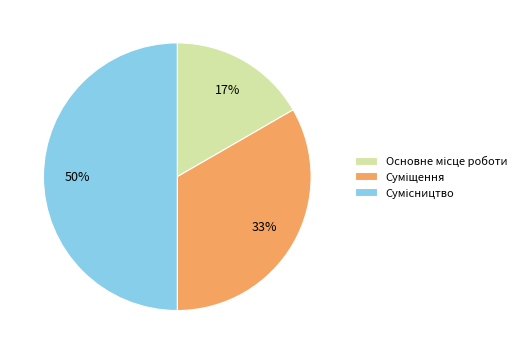

To the nearest percent, what is the average slice percentage?

33%